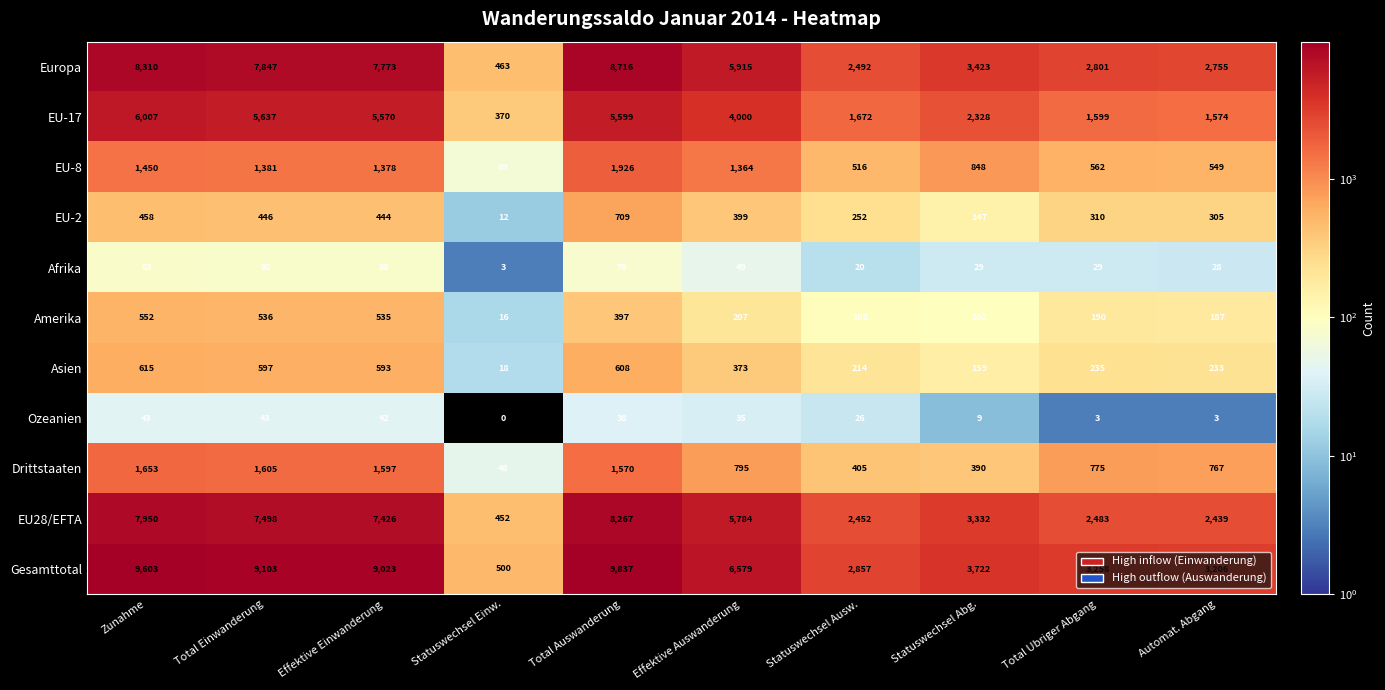

At which category is the sum across all series the highest?

Total Auswanderung